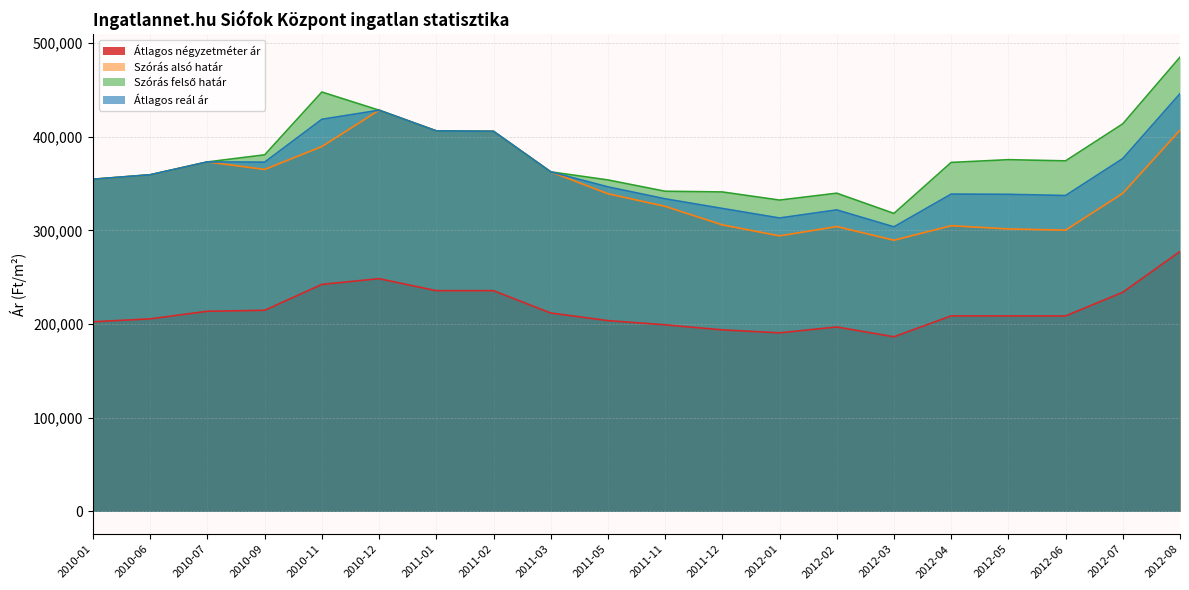

Is it true that Szórás alsó határ equals 498198 at 2011-11?

False